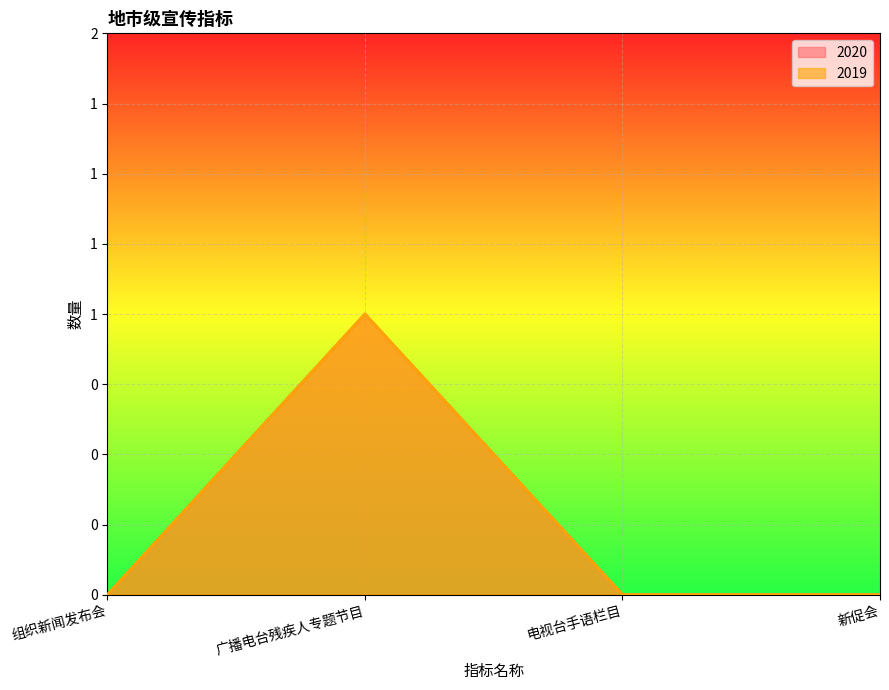

How many positive values does the 2020 series have?

1